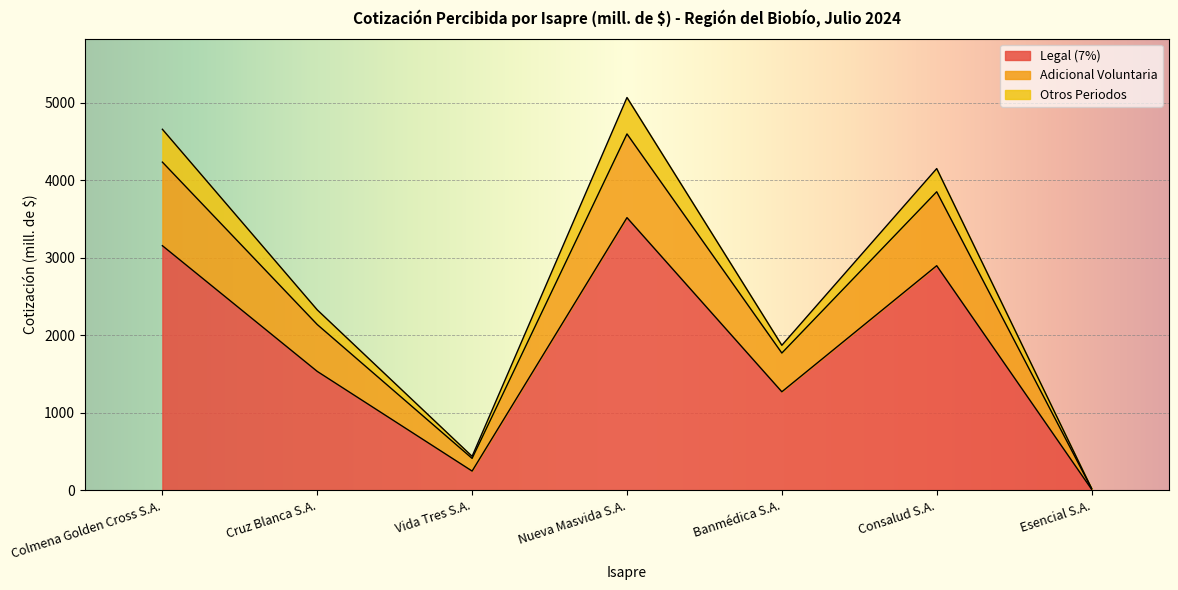

At which category is the sum across all series the highest?

Nueva Masvida S.A.